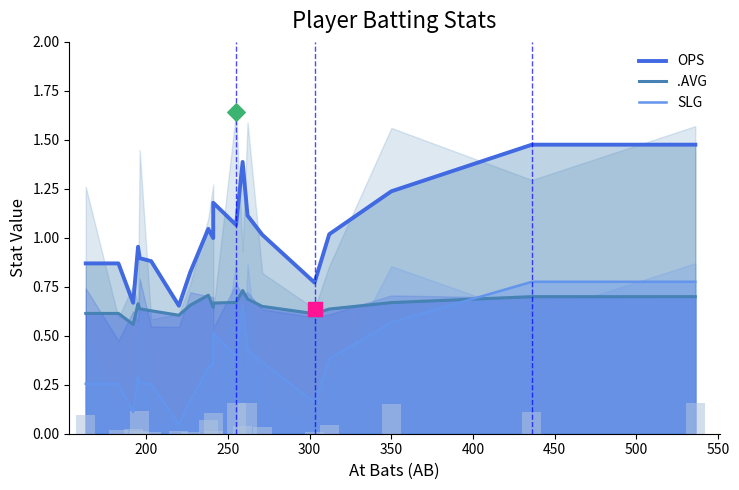

Is the value of OPS at 15 greater than the value of SLG at 600?

Yes